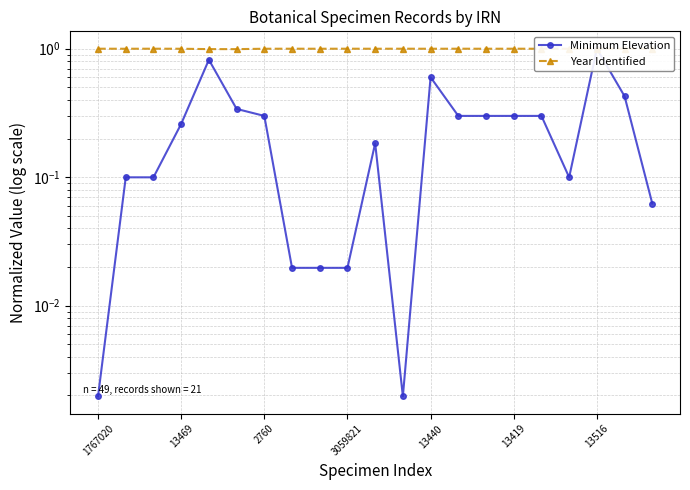

True or false: Minimum Elevation and Year Identified intersect in this chart.

False